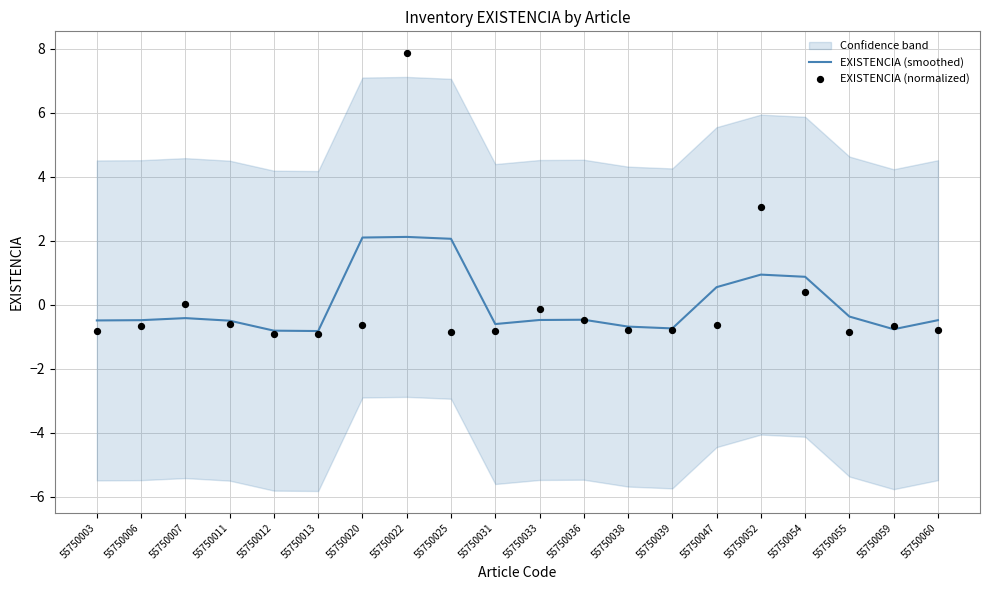

What is the total value across all series at 55750025?

1.2